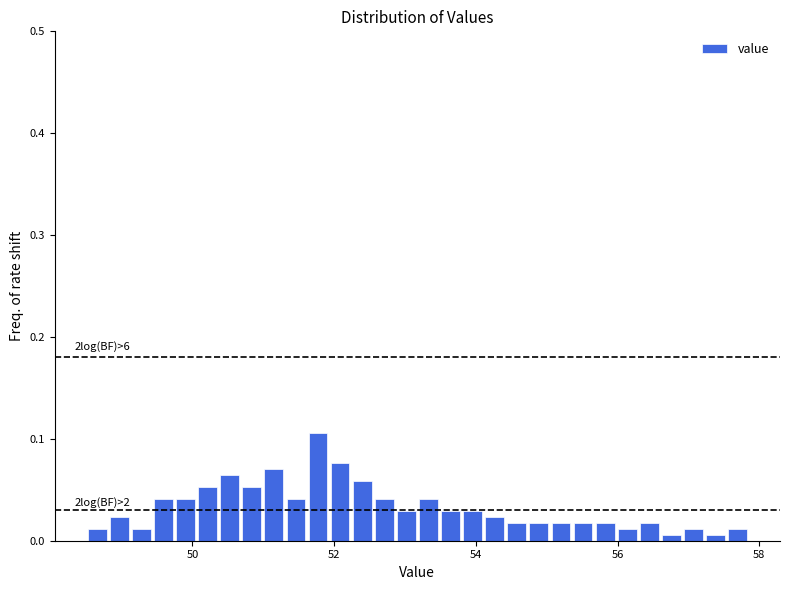

Around what value on the x-axis is the tallest bar? Give the approximate position of its centre, as read against the axis.

51.8